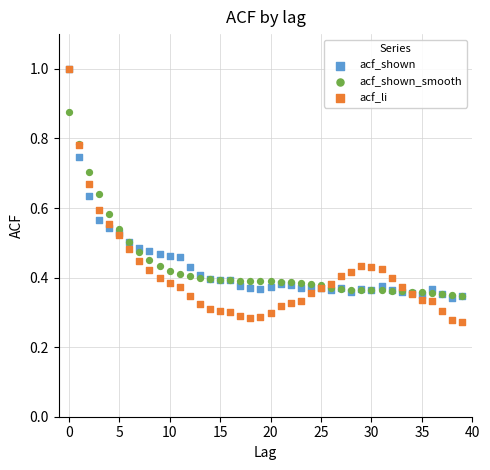

What are all the series names shown in the legend?

acf_shown, acf_shown_smooth, acf_li